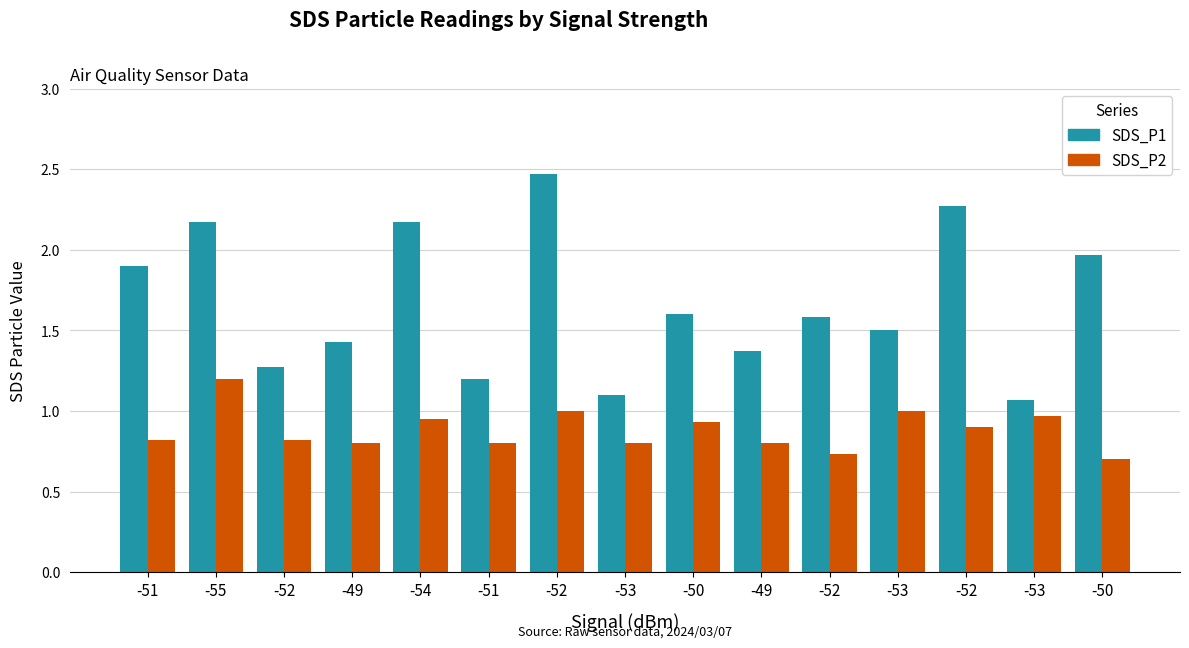

How many bars are there in each group?

2